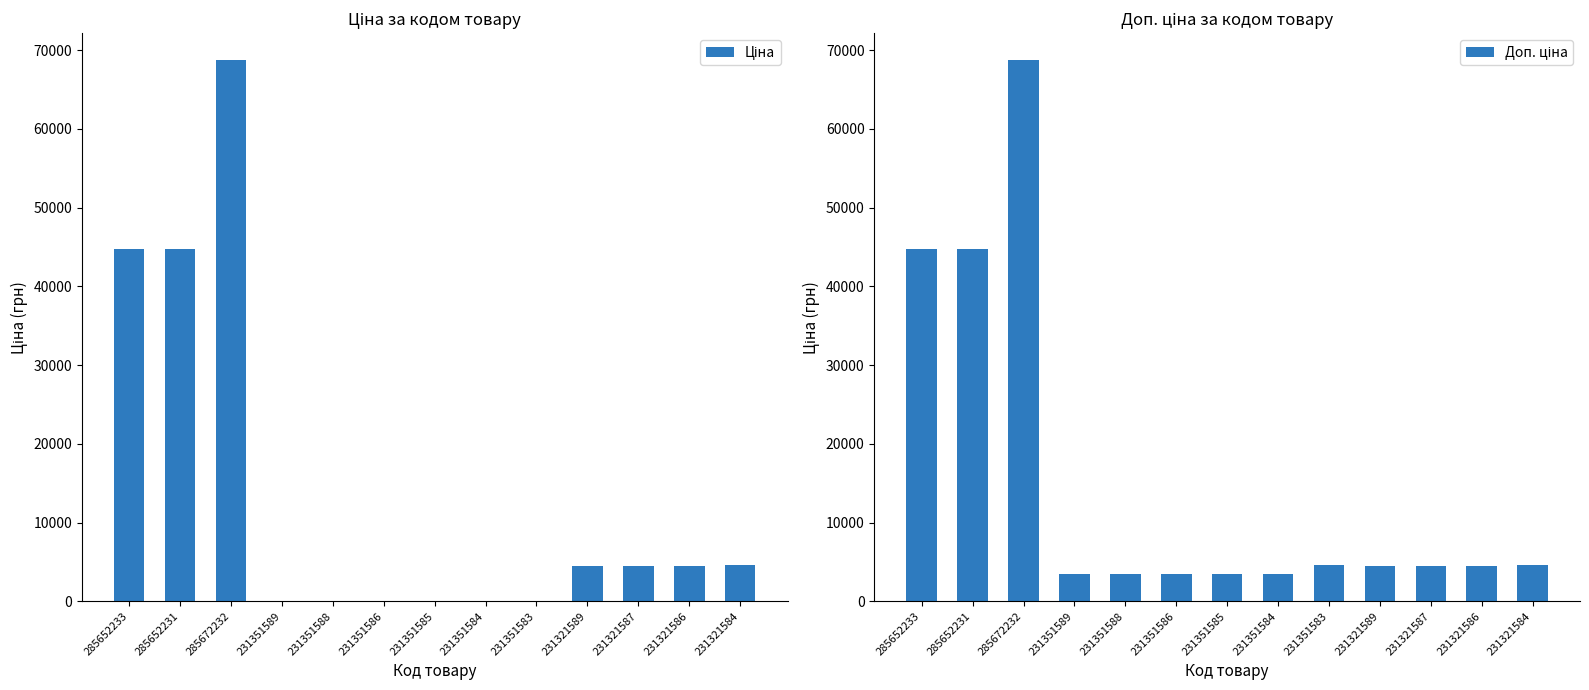

What is the difference between the maximum and minimum values in the Доп. ціна series?

65267.9